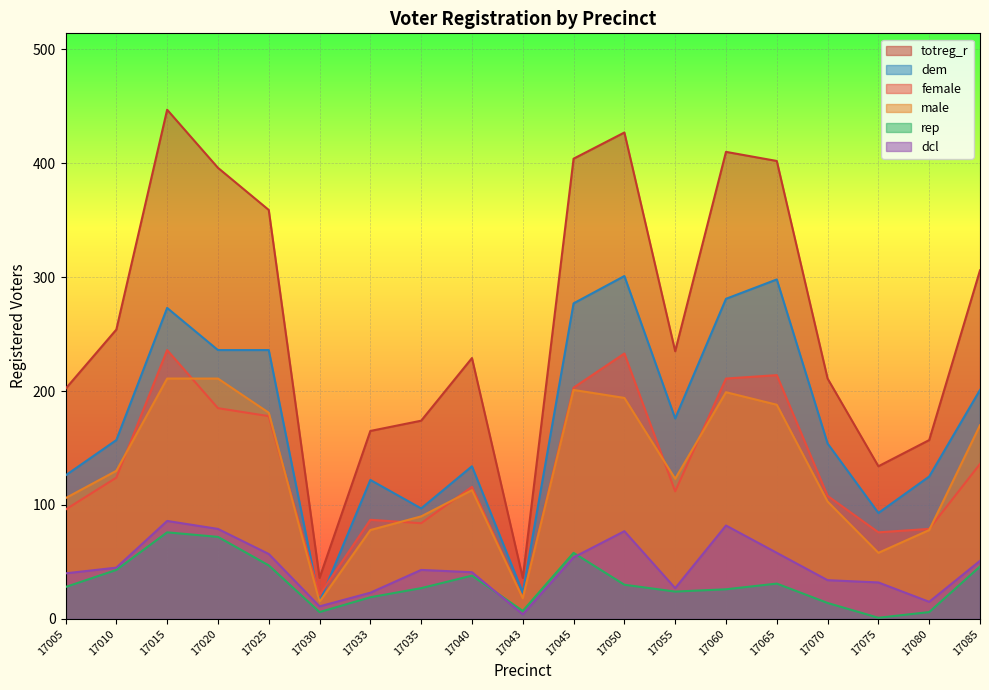

Which series has the largest total across all categories?

totreg_r